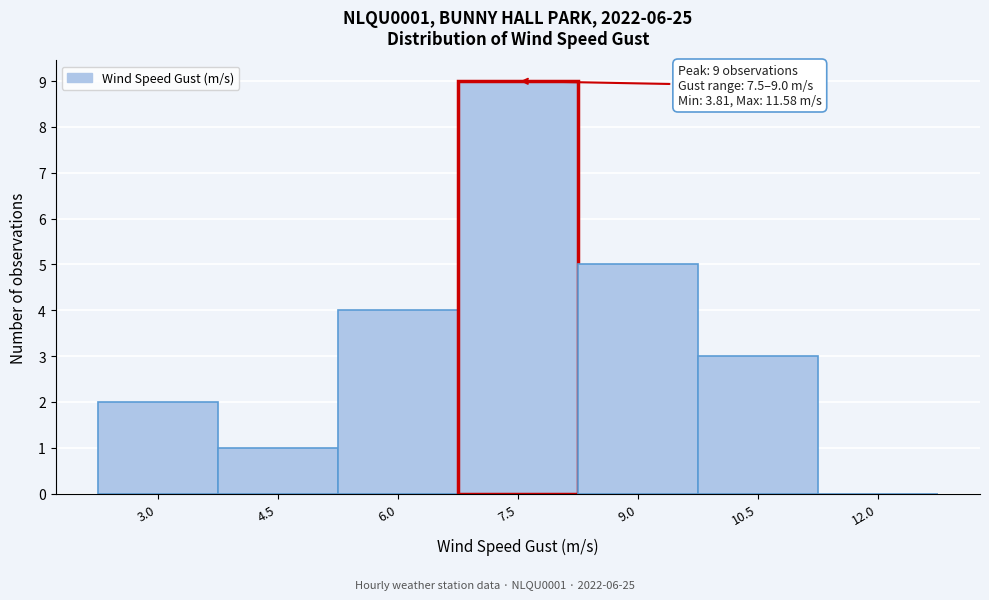

Reading left to right, extract all data points from this chart.

3.0=2	4.5=1	6.0=4	7.5=9	9.0=5	10.5=3	12.0=0